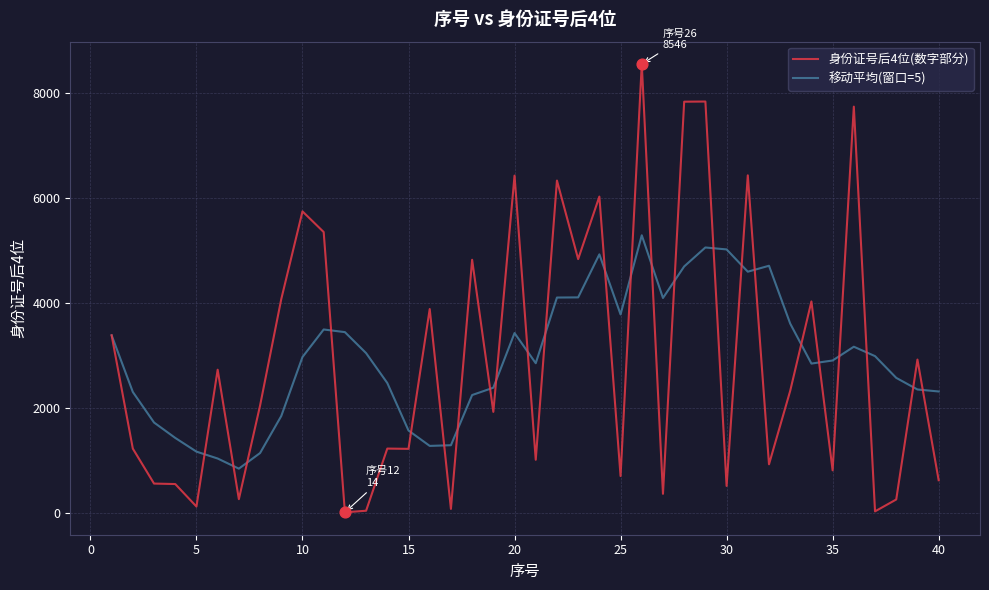

Which series has the largest range (max minus min)?

身份证号后4位(数字部分)